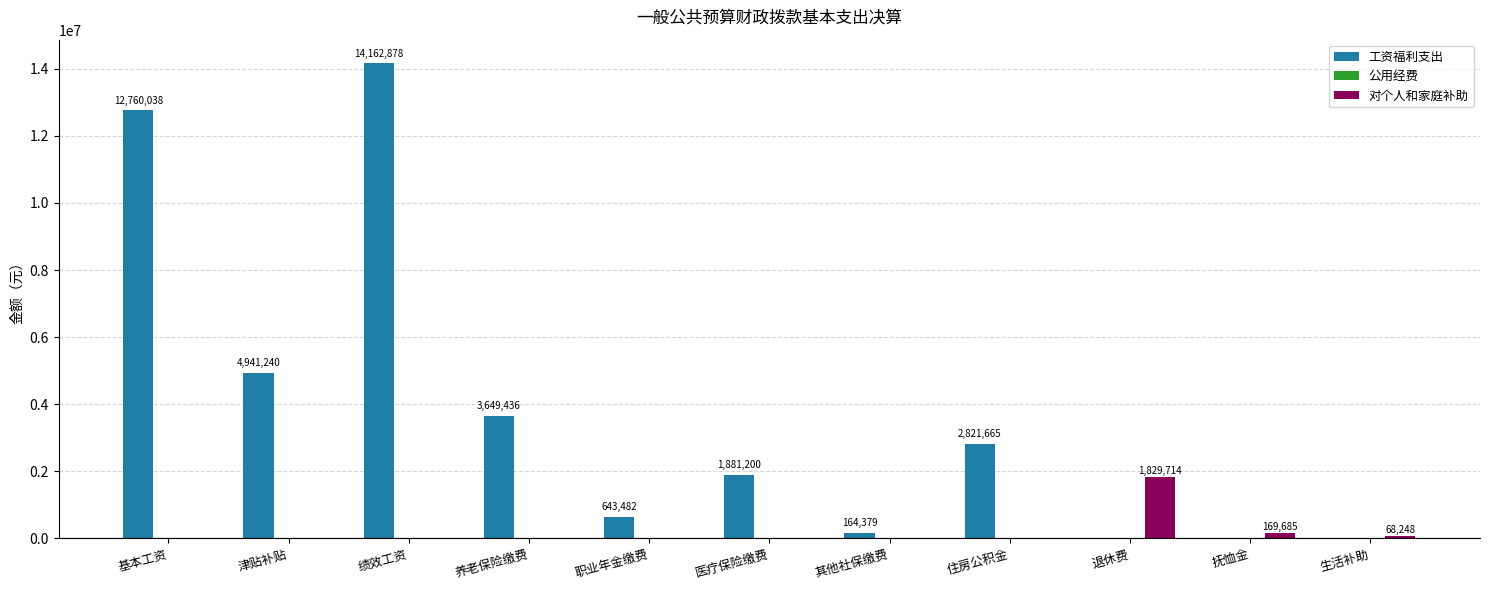

At which label does 工资福利支出 reach its peak?

绩效工资